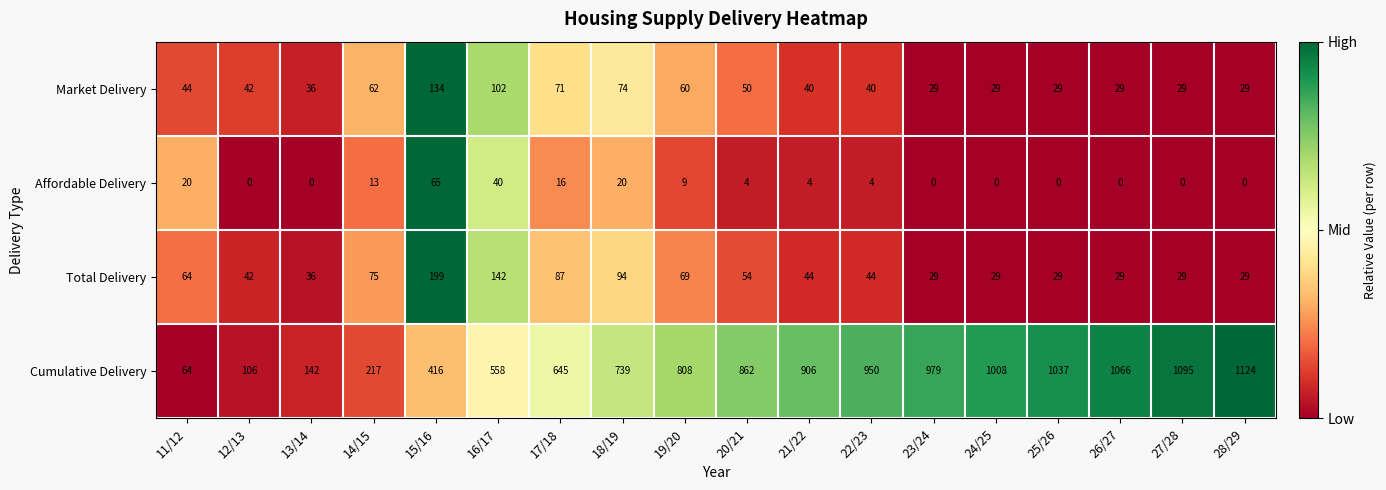

Rank the categories by Cumulative Delivery value from lowest to highest.

11/12, 12/13, 13/14, 14/15, 15/16, 16/17, 17/18, 18/19, 19/20, 20/21, 21/22, 22/23, 23/24, 24/25, 25/26, 26/27, 27/28, 28/29